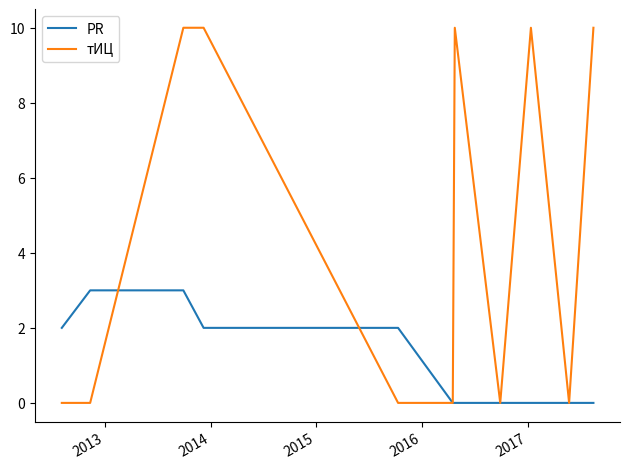

Rank the series by their average value, from lowest to highest.

PR, тИЦ